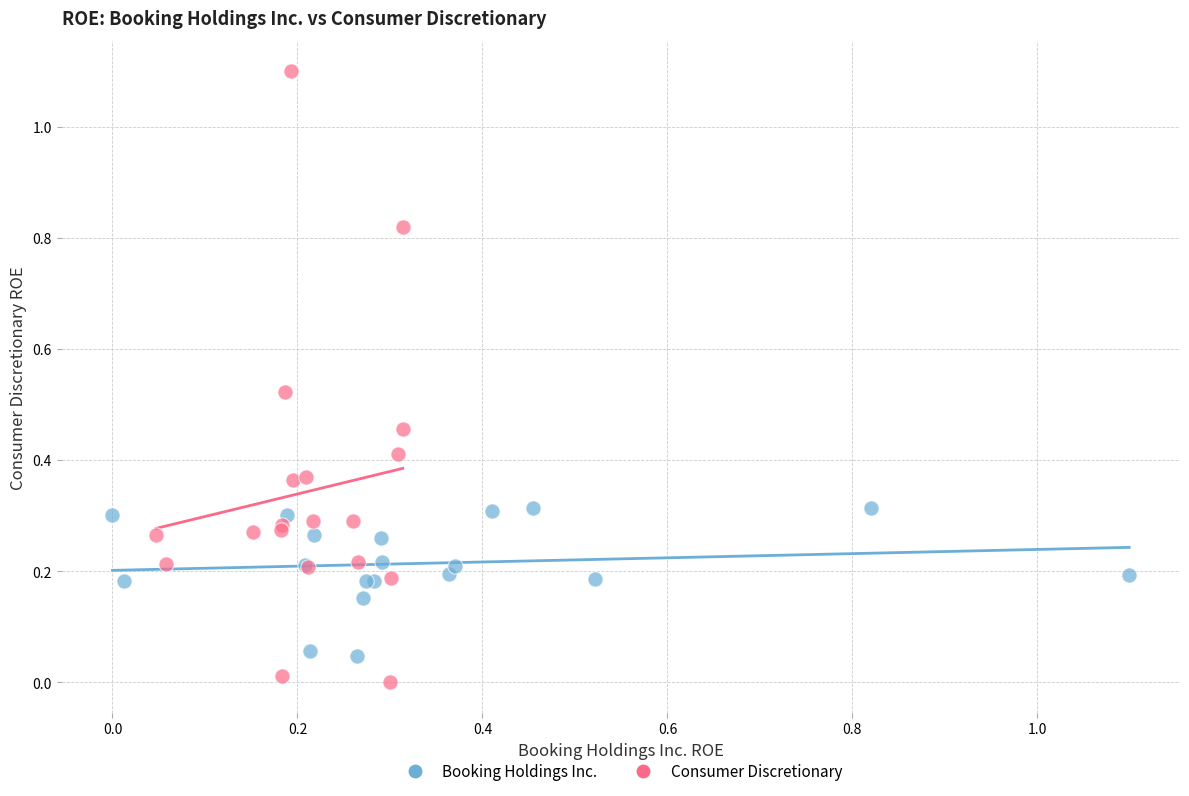

Which series contains the highest Y value?

Consumer Discretionary